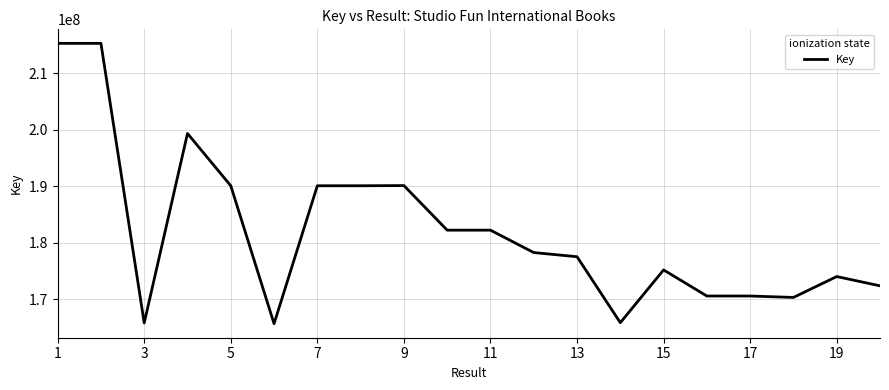

What is the greatest value displayed?

215335863